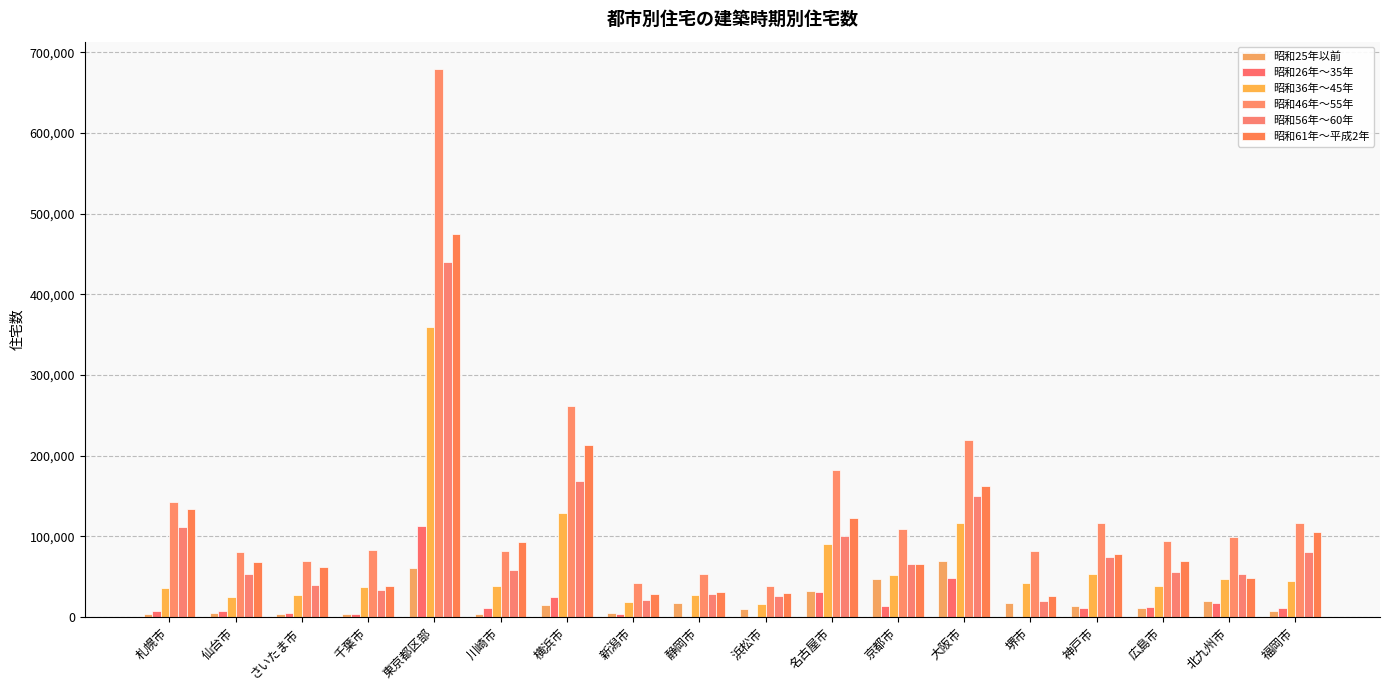

The value of 昭和25年以前 at 札幌市 is 3800. True or false?

True